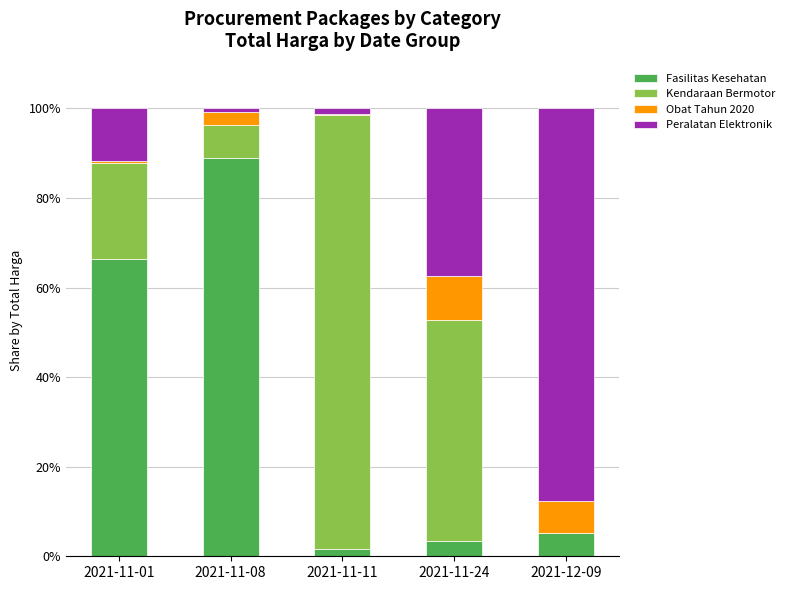

How many series are shown in this chart?

4